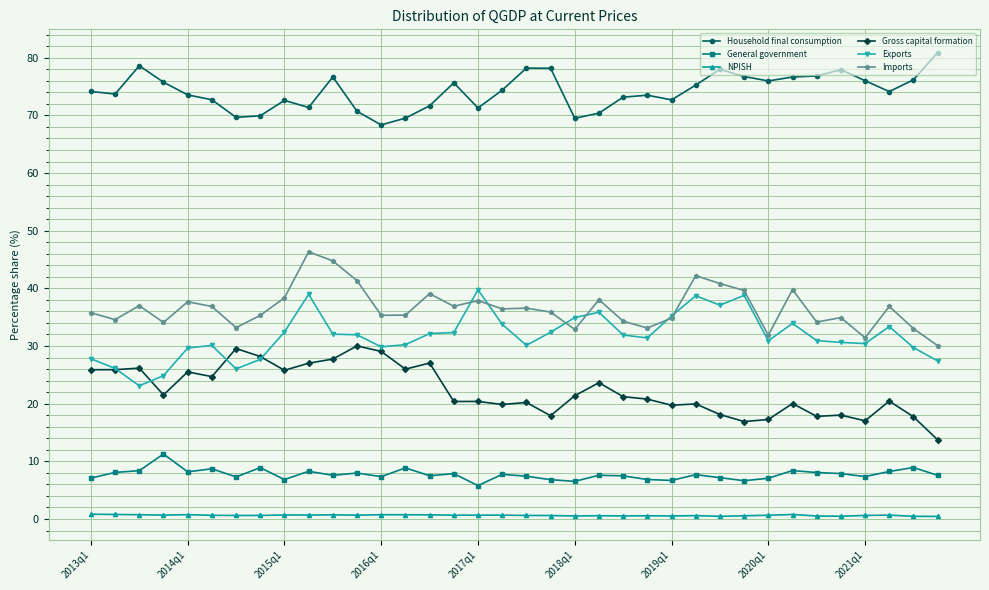

What is the value of the Exports point at the 23rd from the left?

31.9